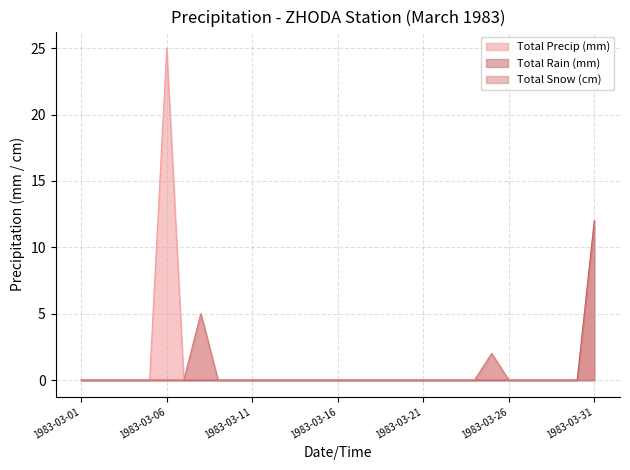

Reading right to left, extract all data points from this chart.

Total Precip (mm): 1983-03-31=12	1983-03-30=0	1983-03-29=0	1983-03-28=0	1983-03-27=0	1983-03-26=0	1983-03-25=2	1983-03-24=0	1983-03-23=0	1983-03-22=0	1983-03-21=0	1983-03-20=0	1983-03-19=0	1983-03-18=0	1983-03-17=0	1983-03-16=0	1983-03-15=0	1983-03-14=0	1983-03-13=0	1983-03-12=0	1983-03-11=0	1983-03-10=0	1983-03-09=0	1983-03-08=5	1983-03-07=0	1983-03-06=25	1983-03-05=0	1983-03-04=0	1983-03-03=0	1983-03-02=0	1983-03-01=0
Total Rain (mm): 1983-03-31=12	1983-03-30=0	1983-03-29=0	1983-03-28=0	1983-03-27=0	1983-03-26=0	1983-03-25=0	1983-03-24=0	1983-03-23=0	1983-03-22=0	1983-03-21=0	1983-03-20=0	1983-03-19=0	1983-03-18=0	1983-03-17=0	1983-03-16=0	1983-03-15=0	1983-03-14=0	1983-03-13=0	1983-03-12=0	1983-03-11=0	1983-03-10=0	1983-03-09=0	1983-03-08=0	1983-03-07=0	1983-03-06=0	1983-03-05=0	1983-03-04=0	1983-03-03=0	1983-03-02=0	1983-03-01=0
Total Snow (cm): 1983-03-31=0	1983-03-30=0	1983-03-29=0	1983-03-28=0	1983-03-27=0	1983-03-26=0	1983-03-25=2	1983-03-24=0	1983-03-23=0	1983-03-22=0	1983-03-21=0	1983-03-20=0	1983-03-19=0	1983-03-18=0	1983-03-17=0	1983-03-16=0	1983-03-15=0	1983-03-14=0	1983-03-13=0	1983-03-12=0	1983-03-11=0	1983-03-10=0	1983-03-09=0	1983-03-08=5	1983-03-07=0	1983-03-06=0	1983-03-05=0	1983-03-04=0	1983-03-03=0	1983-03-02=0	1983-03-01=0